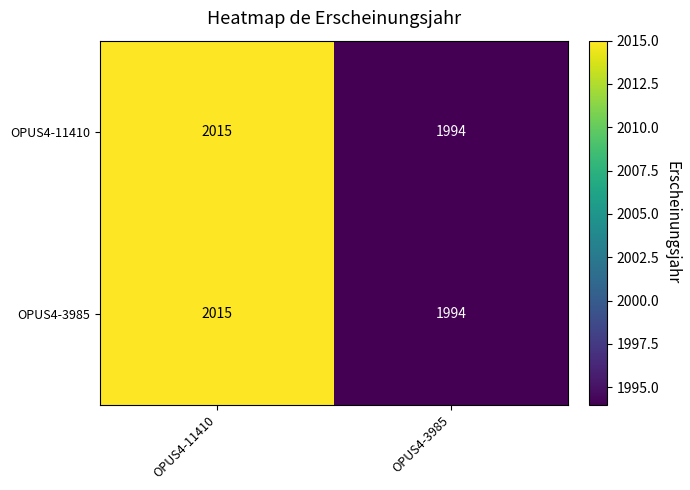

What is the sum of the OPUS4-3985 values at OPUS4-11410 and OPUS4-3985?

4009